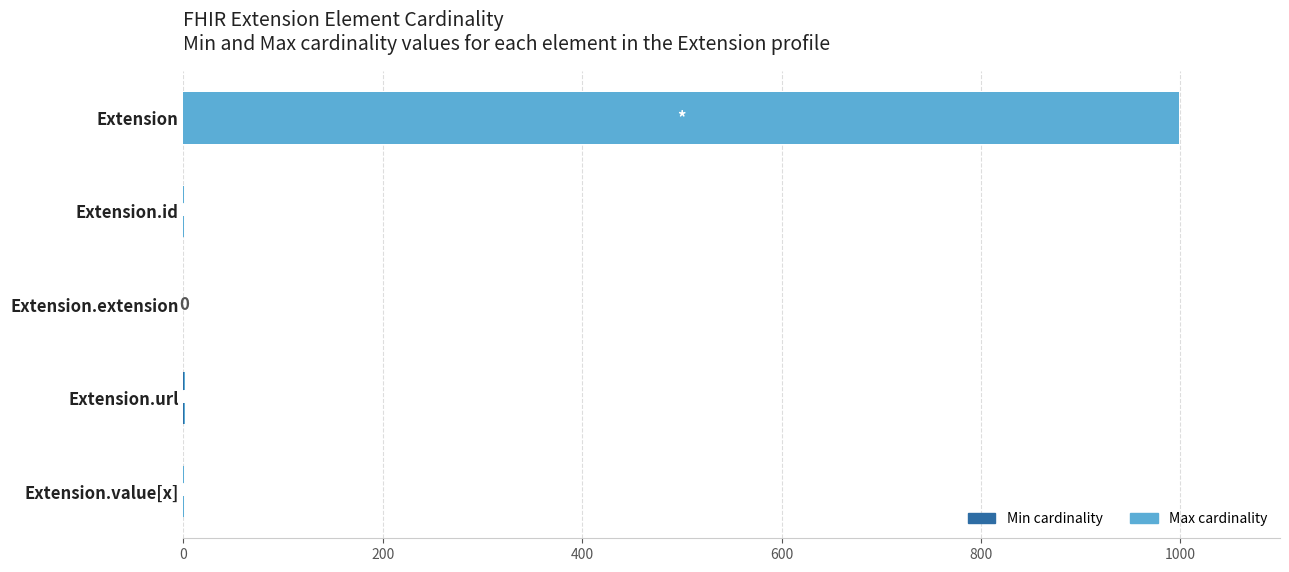

At which category is the sum across all series the highest?

Extension